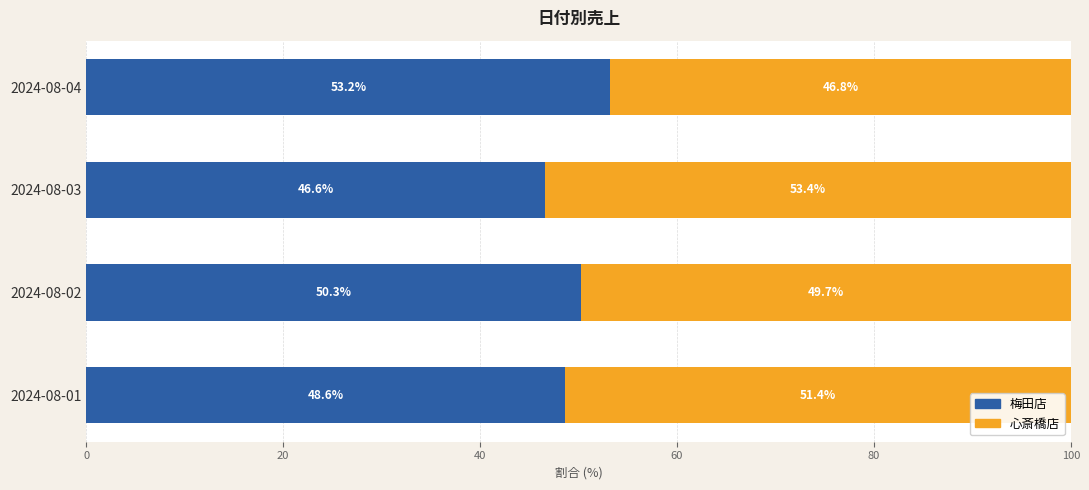

List the labels in order of 梅田店 value, smallest first.

2024-08-03, 2024-08-01, 2024-08-02, 2024-08-04